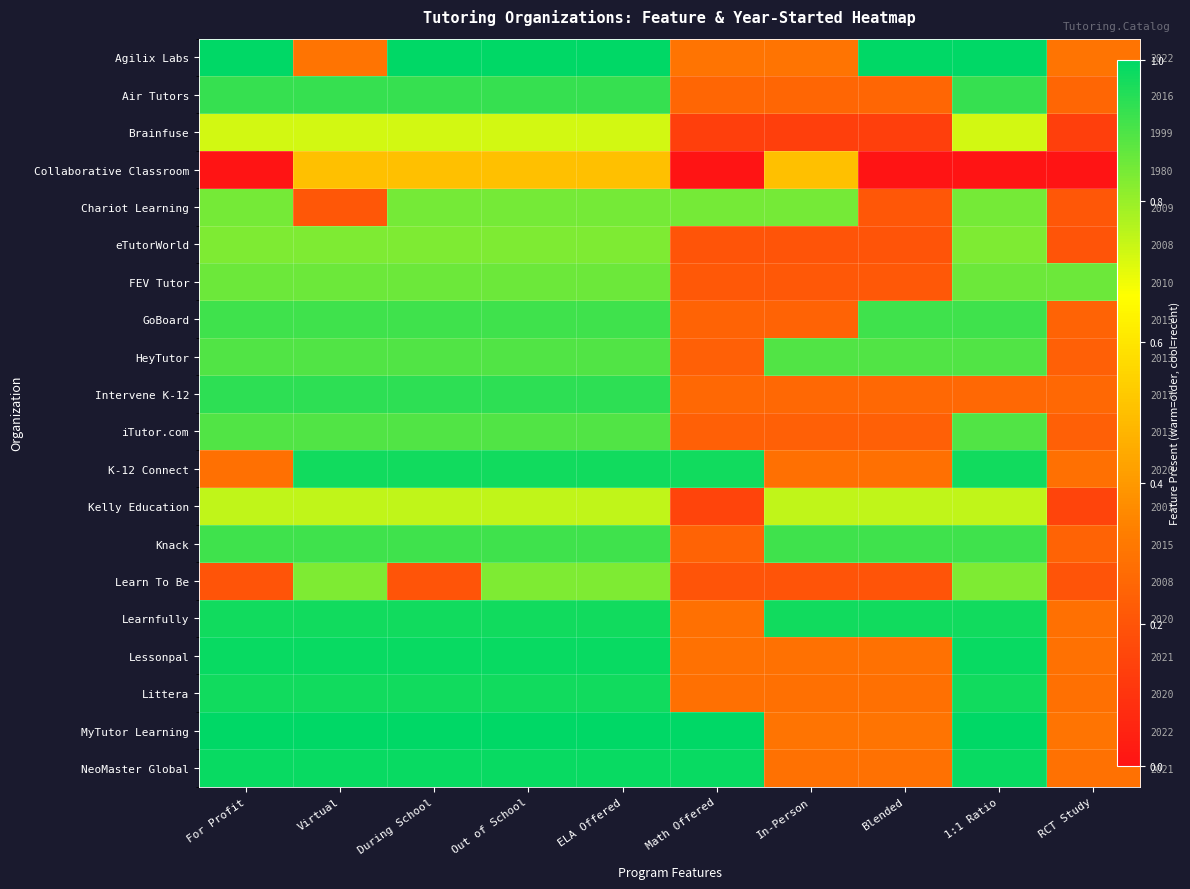

What is the difference between the highest and lowest values at Out of School?

0.5